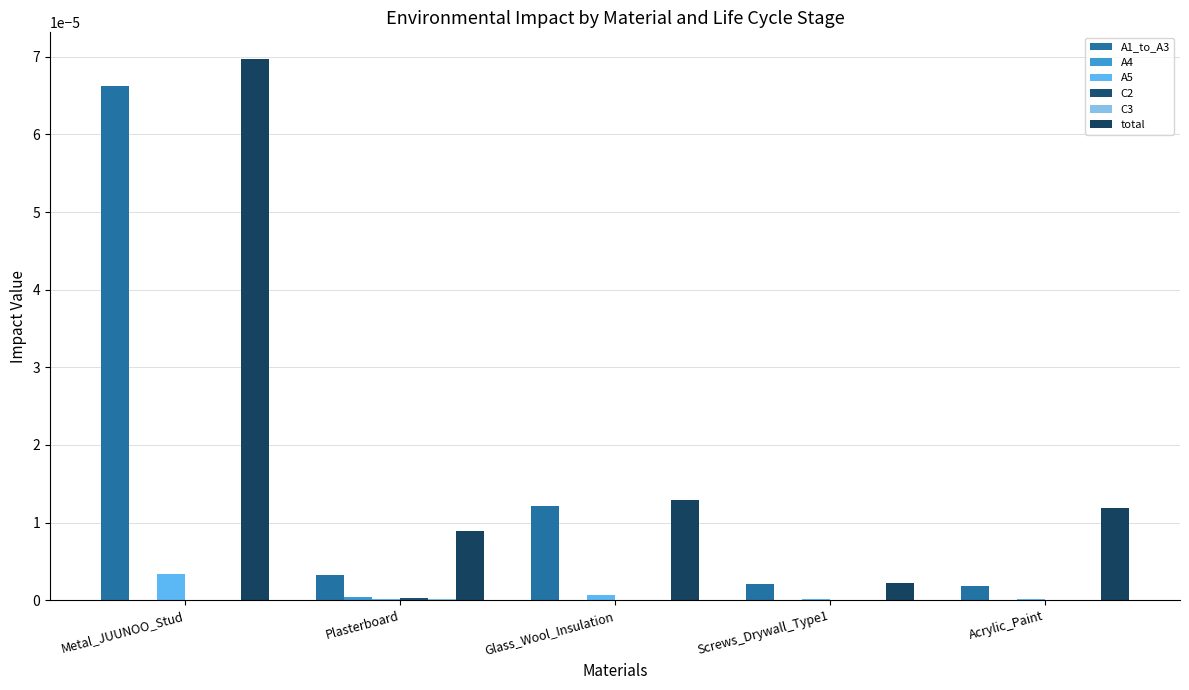

Rank the series by their maximum value, from lowest to highest.

C3, C2, A4, A5, A1_to_A3, total